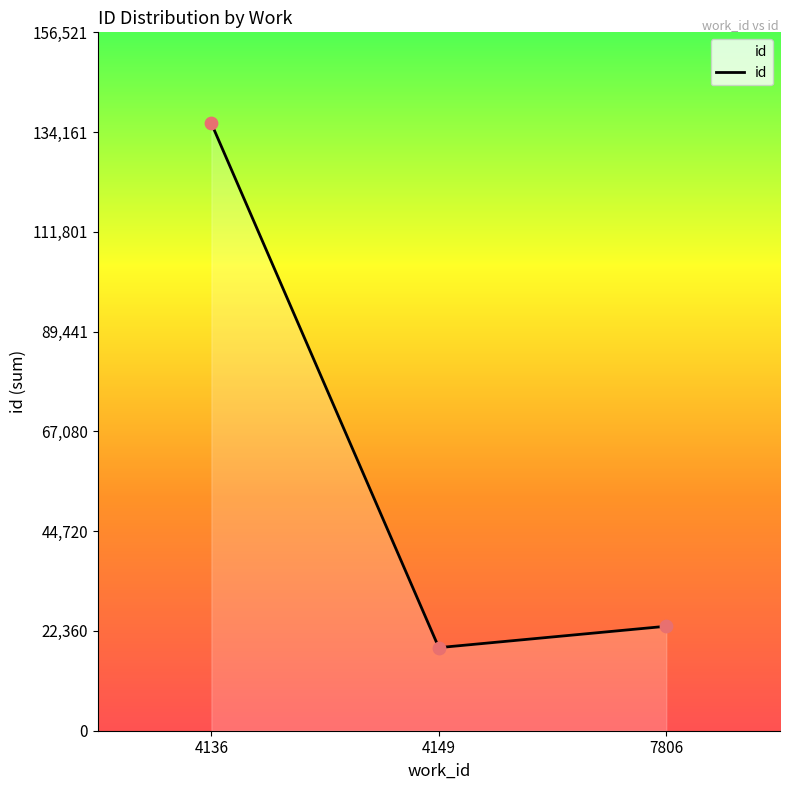

Approximately how many times larger is the value at 7806 compared to 4149?

1.3